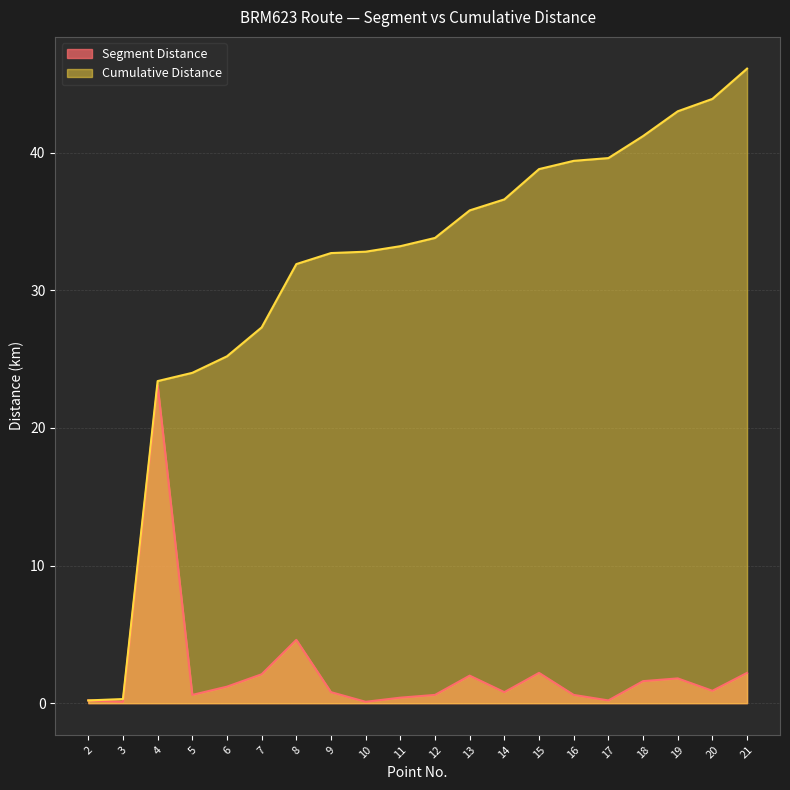

Between 9 and 18, which series saw the biggest shift?

Cumulative Distance